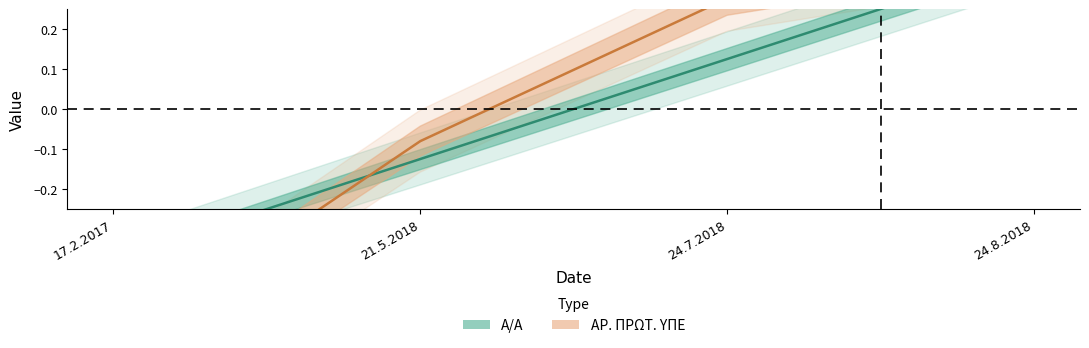

The ΑΡ. ΠΡΩΤ. ΥΠΕ series shows 0.4 at 24.8.2018. True or false?

True